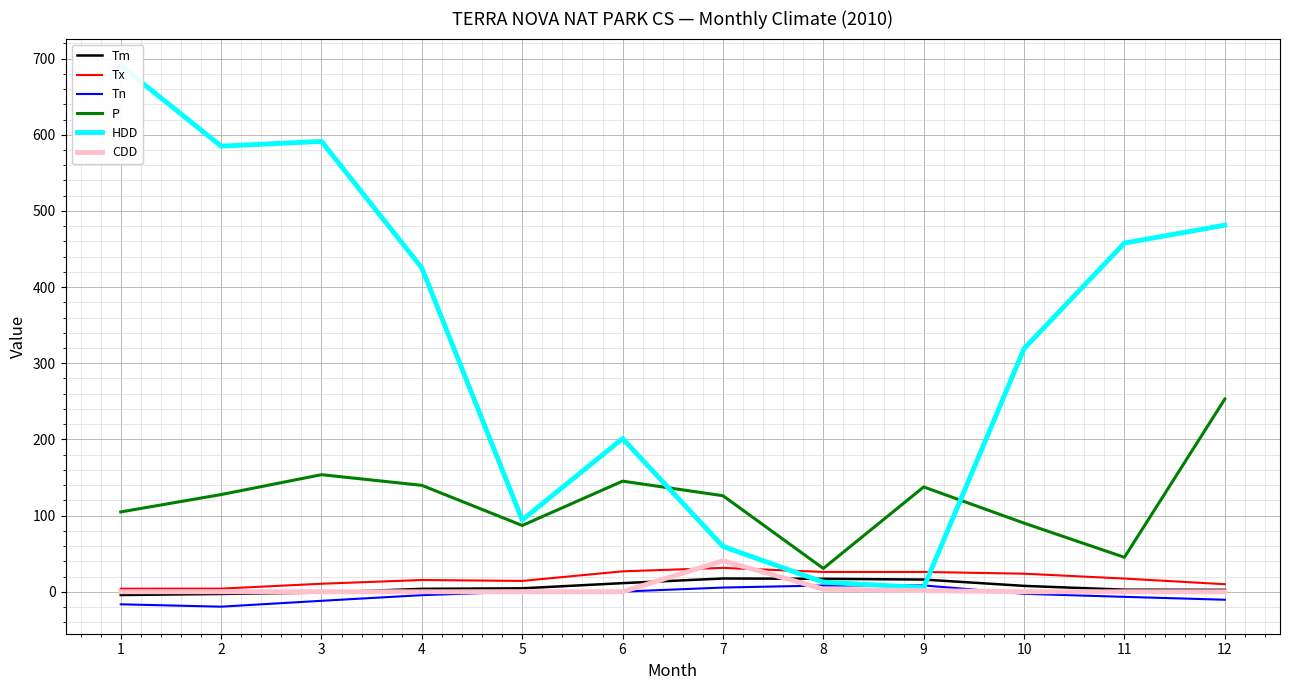

At which label does Tm first exceed 4?

5